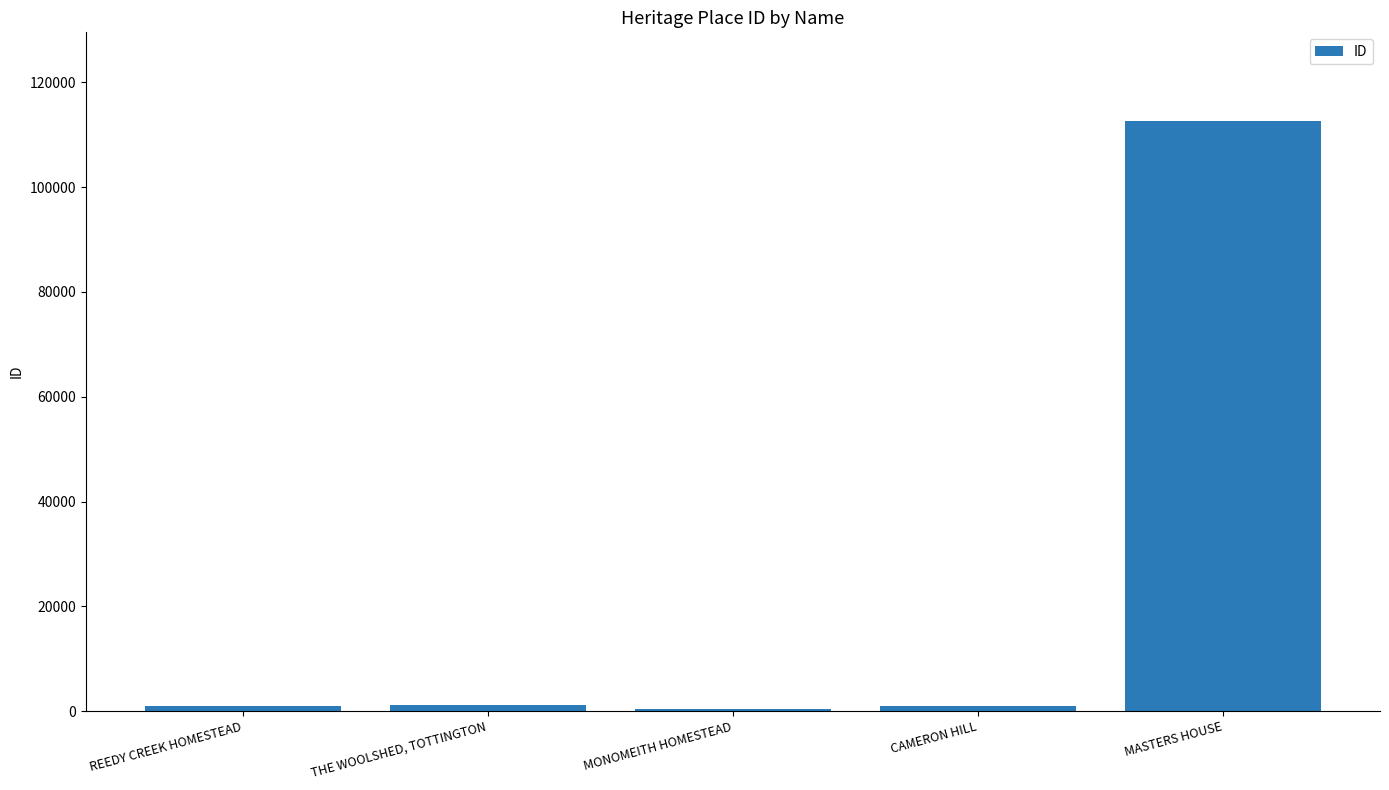

What is the maximum value shown in the chart?

112676